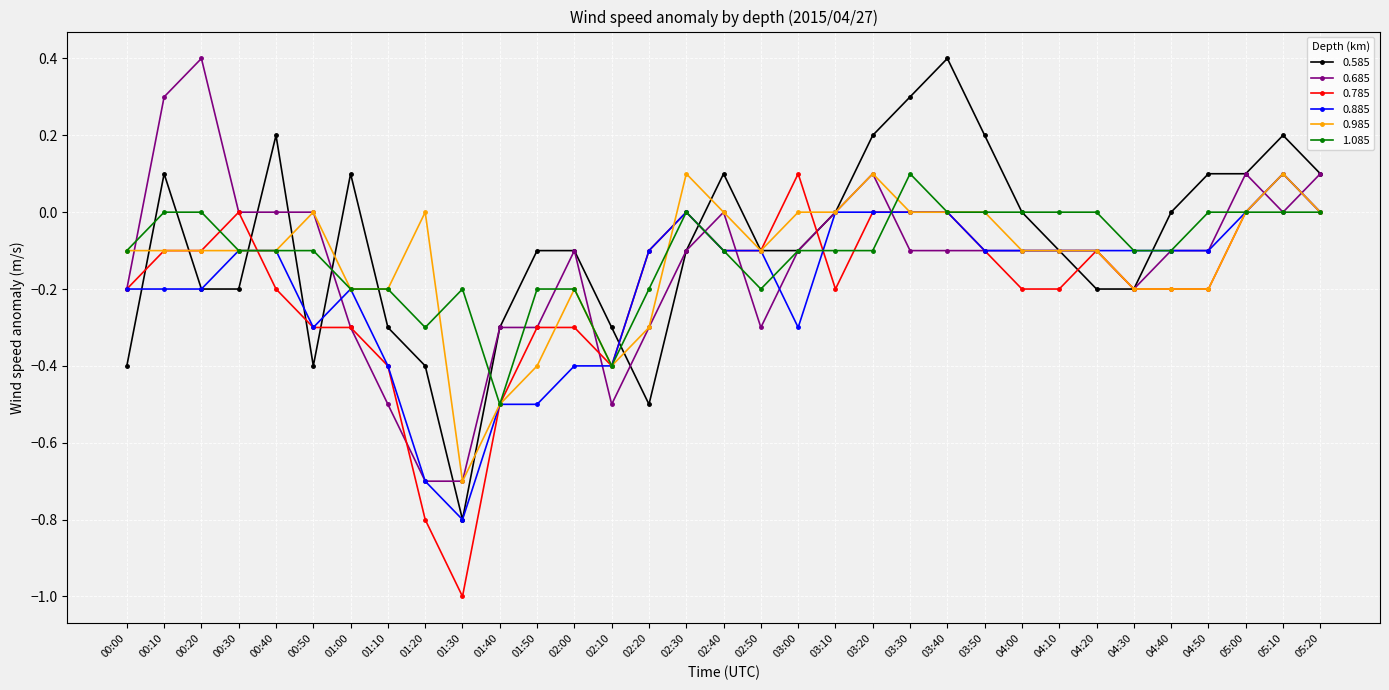

What is the minimum value shown in the chart?

-1.0